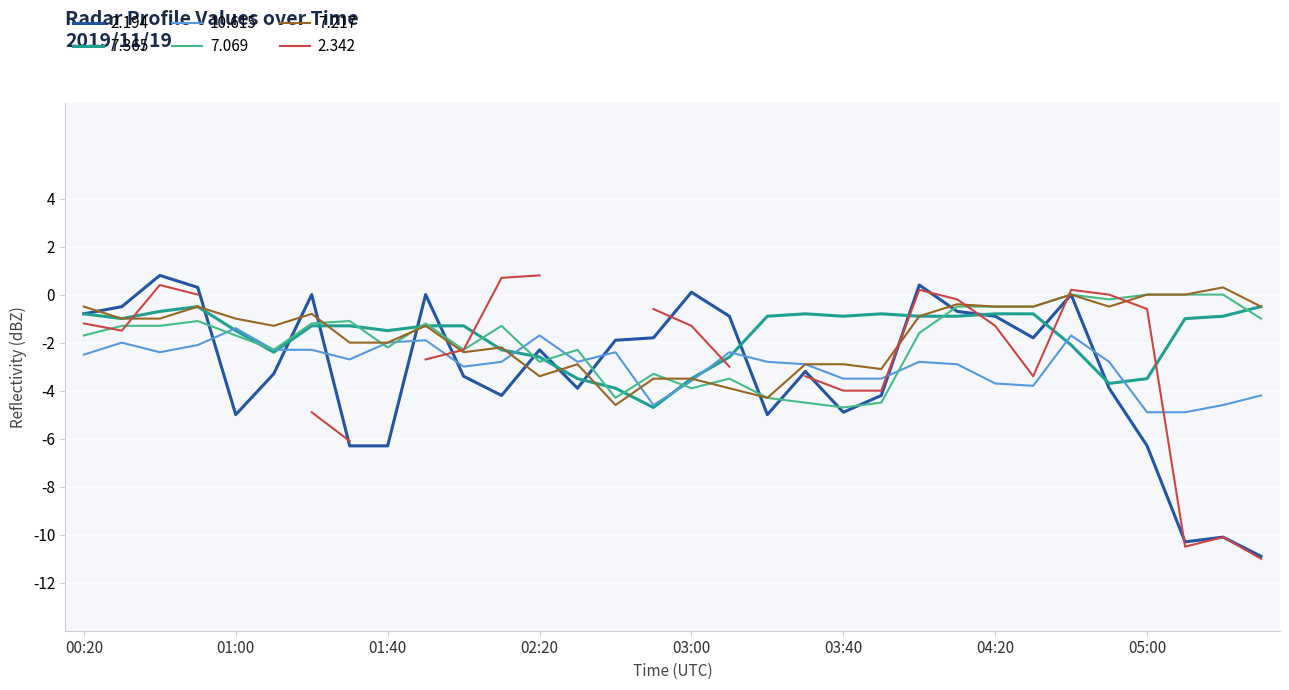

True or false: 10.615 and 7.217 intersect in this chart.

True